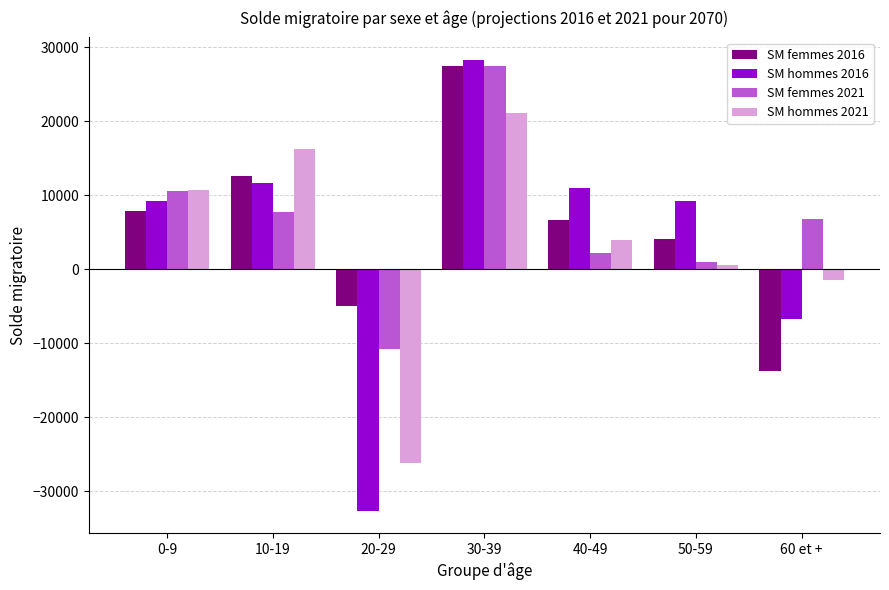

Rank the categories by SM hommes 2021 value from highest to lowest.

30-39, 10-19, 0-9, 40-49, 50-59, 60 et +, 20-29